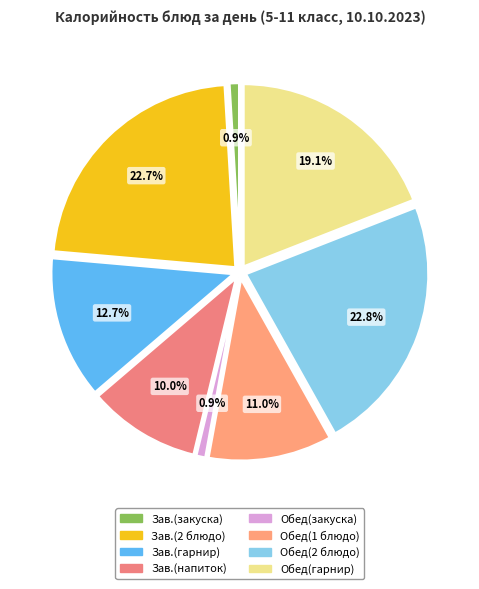

How many slices are in this pie chart?

8